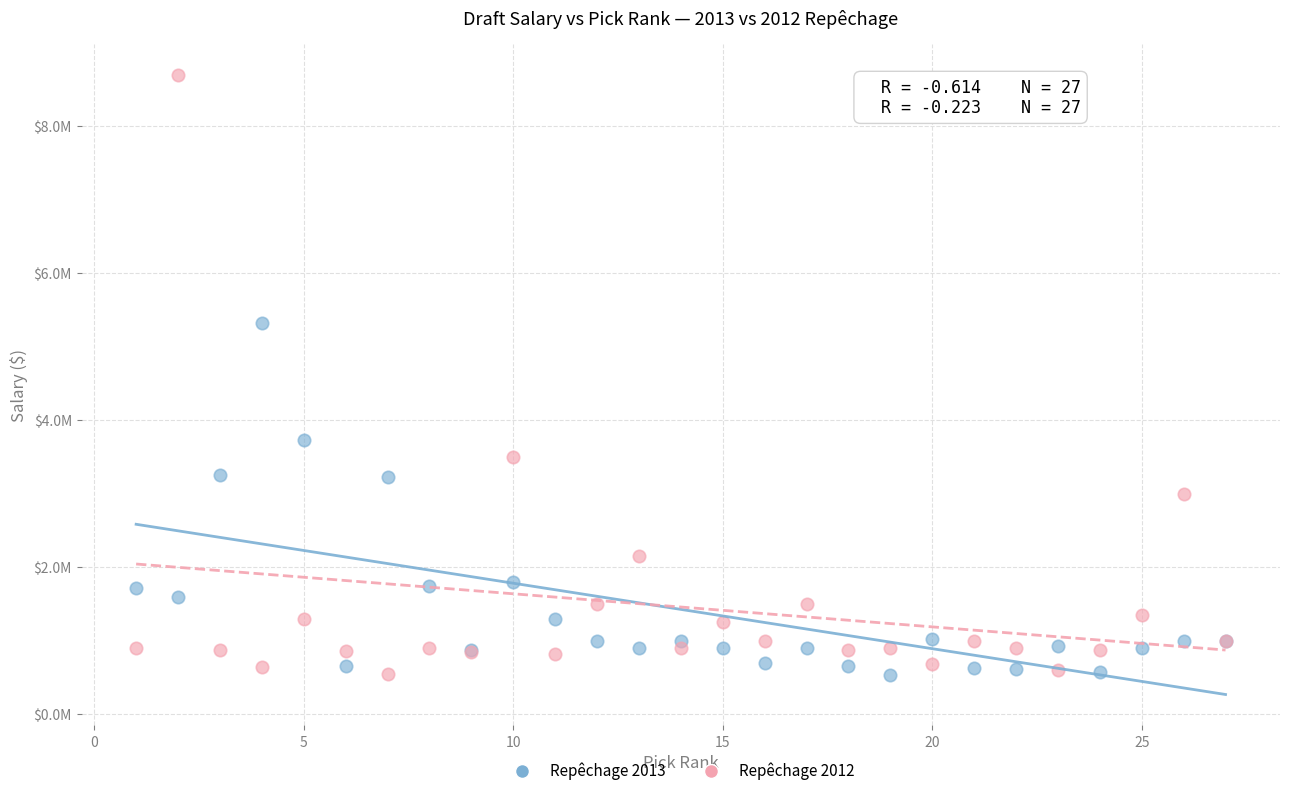

Which series has the largest Y range (max minus min)?

Repêchage 2012